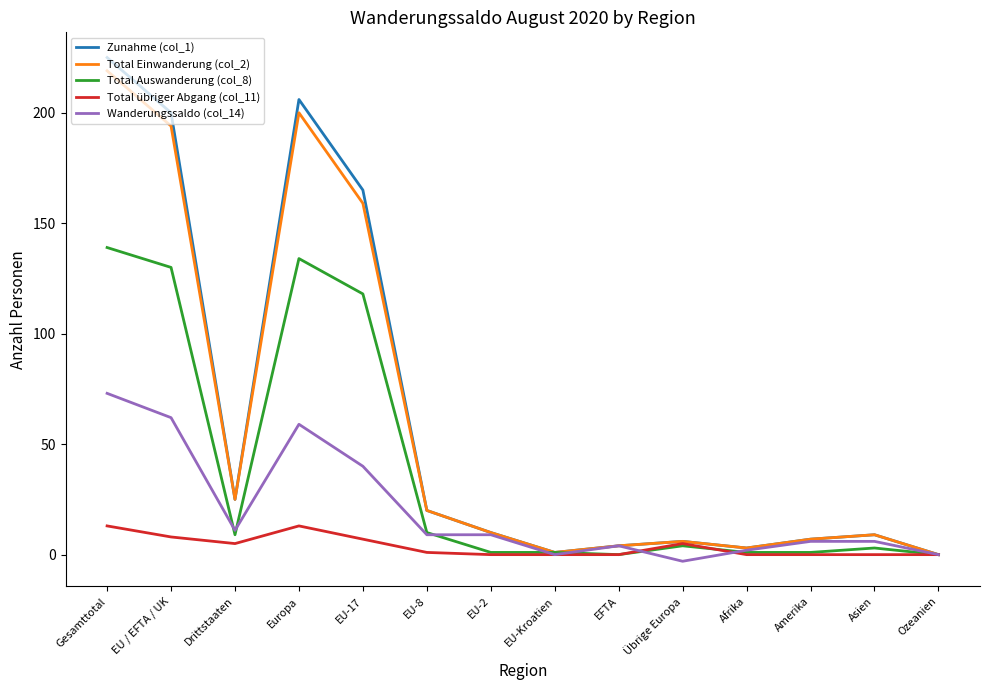

Which series has the widest spread of values?

Zunahme (col_1)